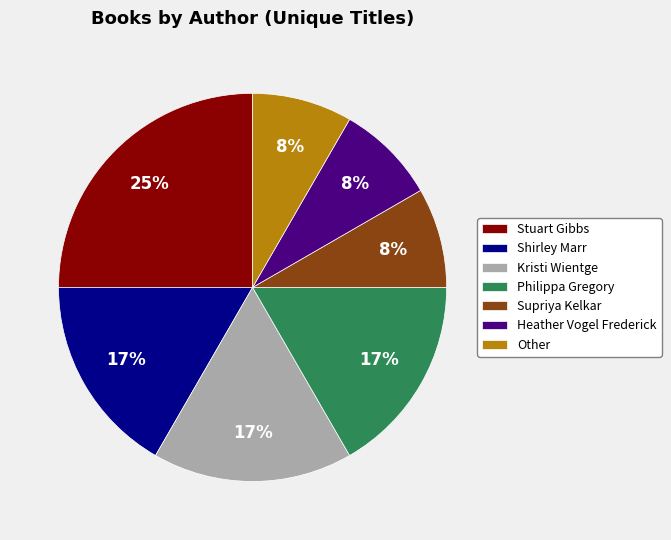

To the nearest percent, what is the combined percentage of Stuart Gibbs and Other?

33%